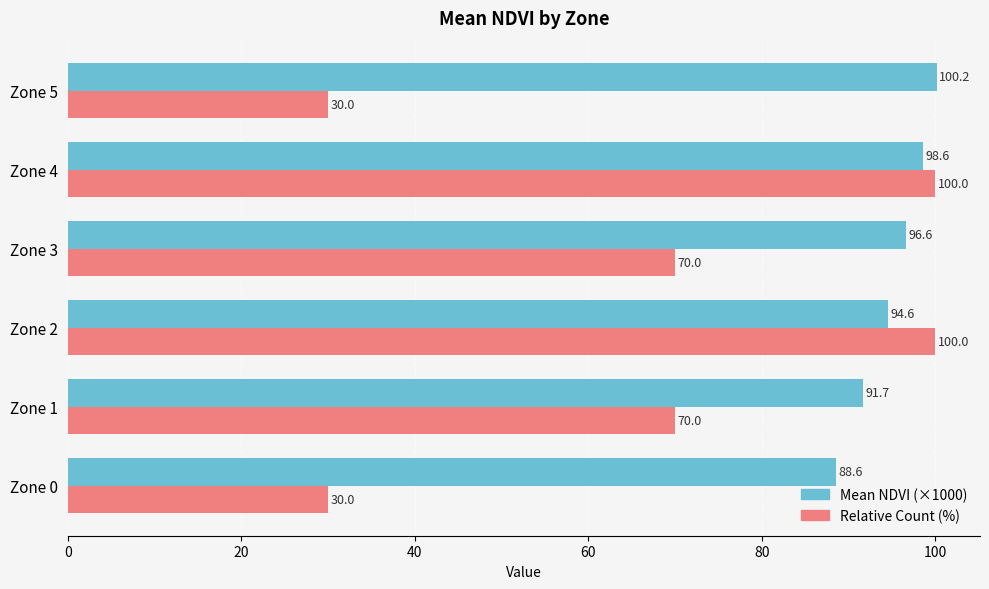

What value does the Mean NDVI (×1000) series have at Zone 0?

88.6